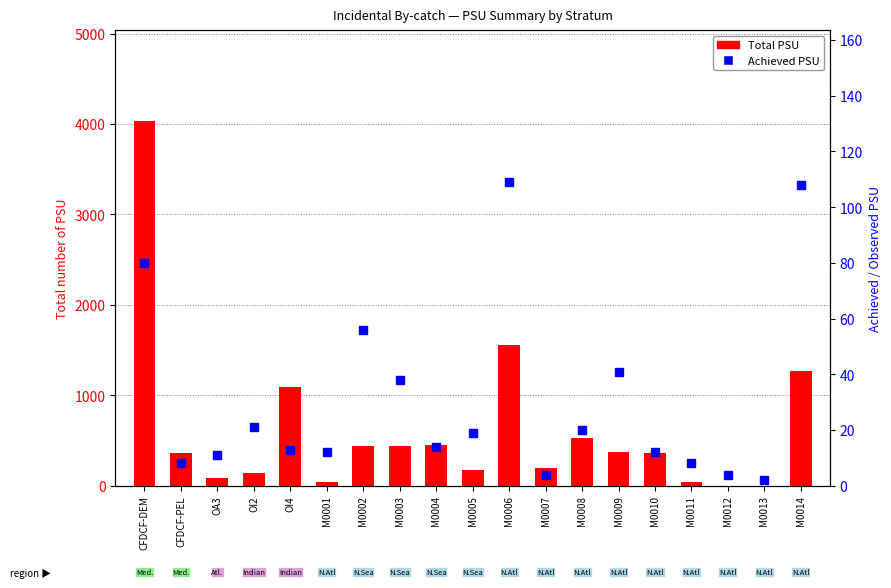

What is the total value across all series at M0004?

469